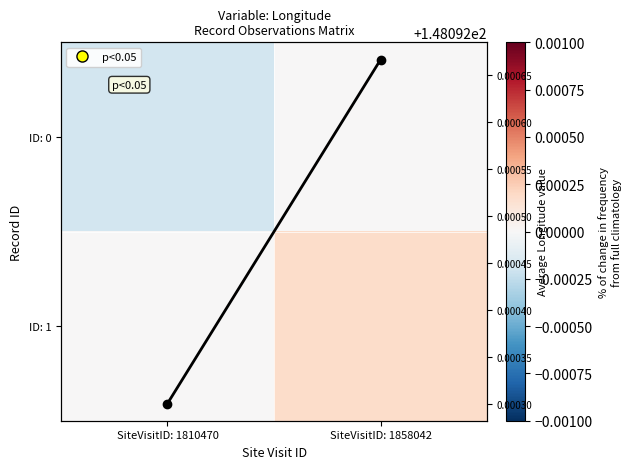

What is the greatest value displayed?

148.1